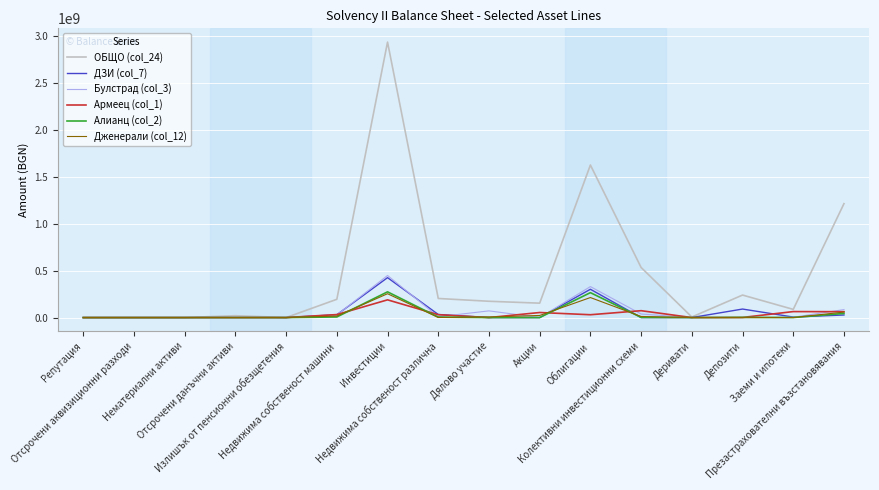

Which series has the largest total across all categories?

ОБЩО (col_24)